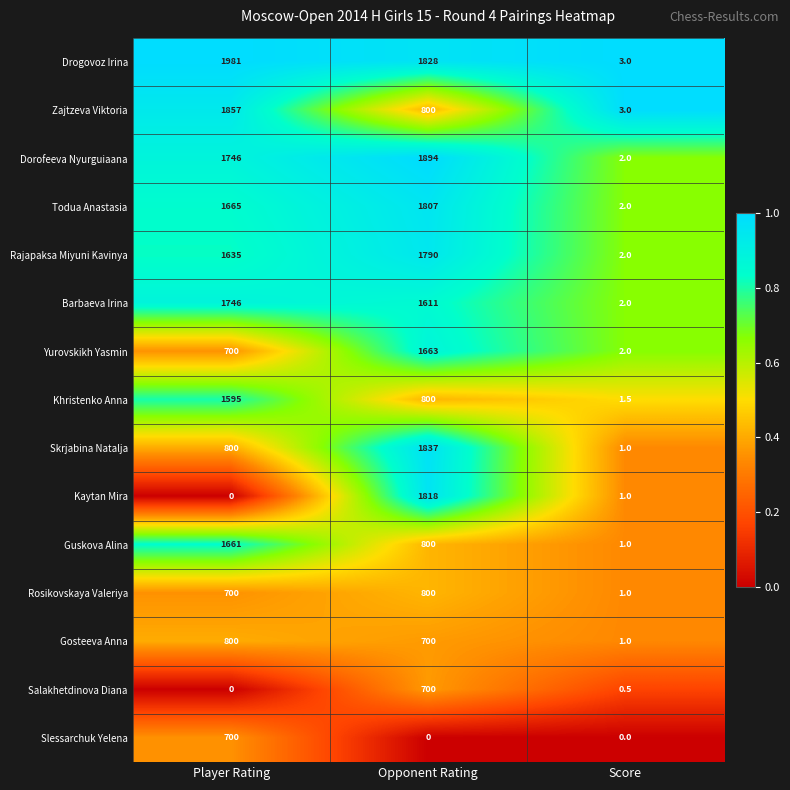

Which series has the largest total across all categories?

Drogovoz Irina